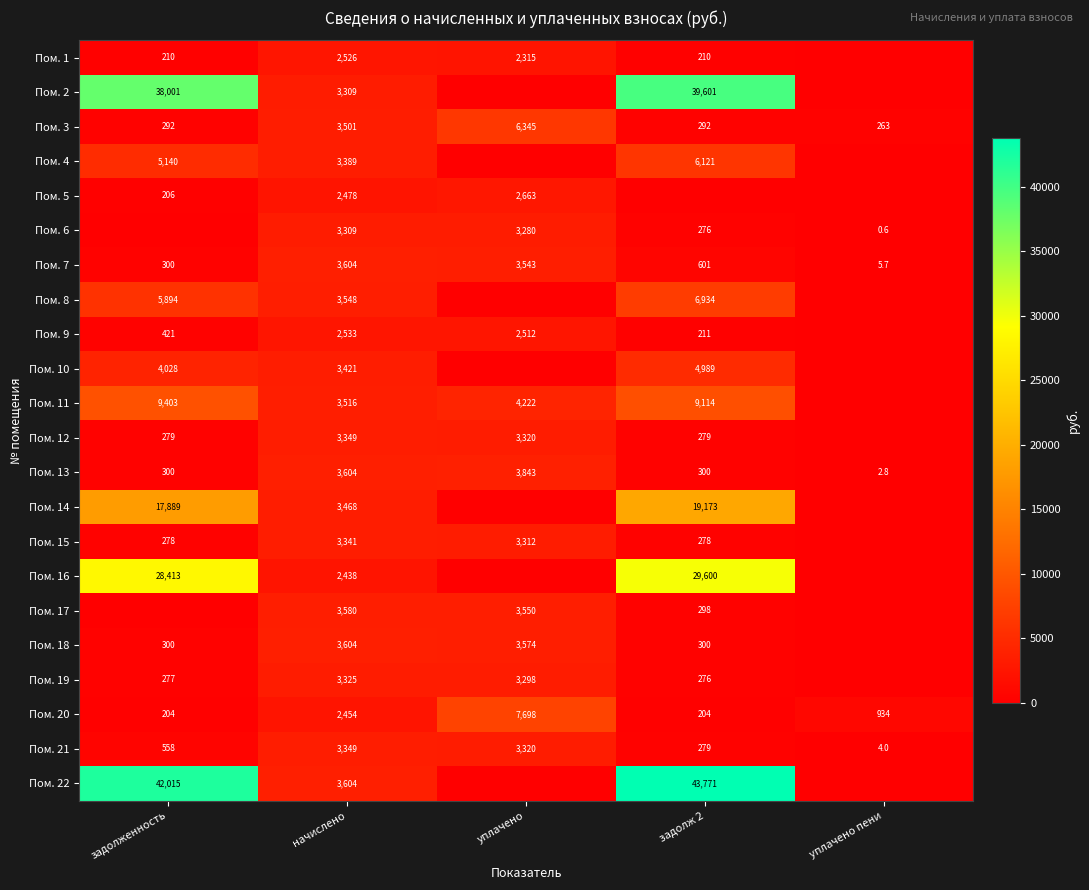

The Пом. 15 series shows 385.4 at задолженность. True or false?

False